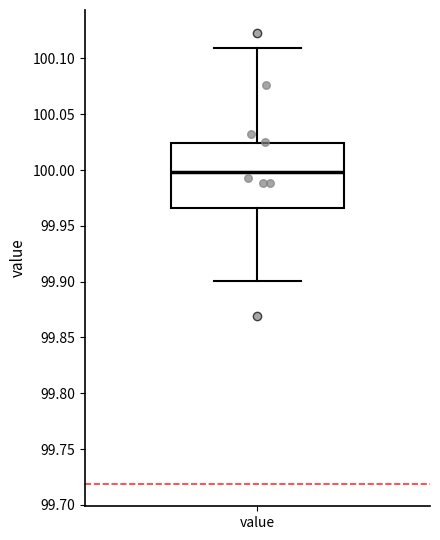

Where is the lower edge of the box for value on the y-axis? The values are not printed on the chart, so give them approximately, as read against the axis.

99.965